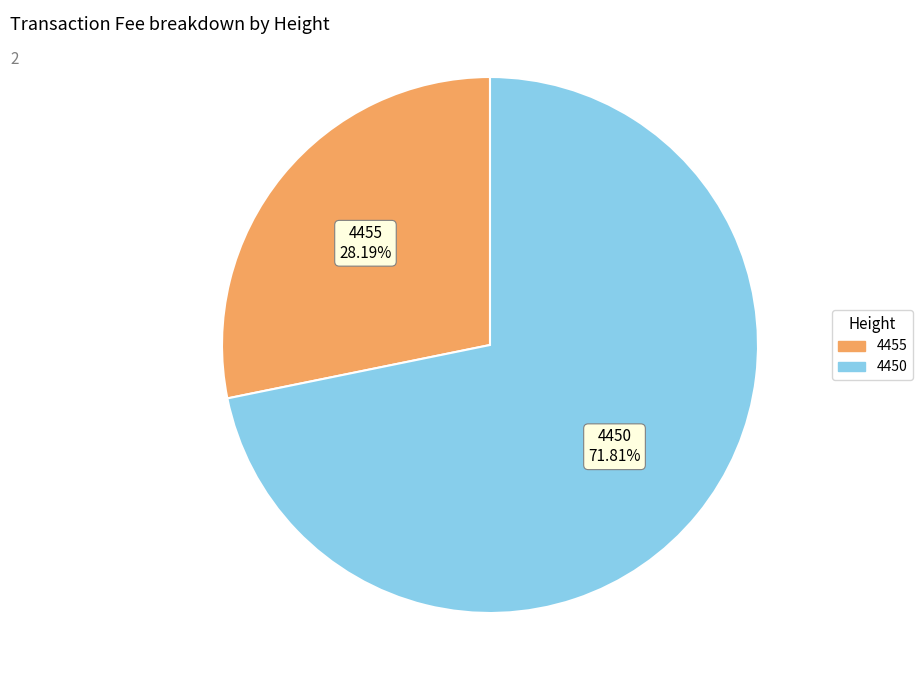

What portion of the pie excludes 4455?

71.8%